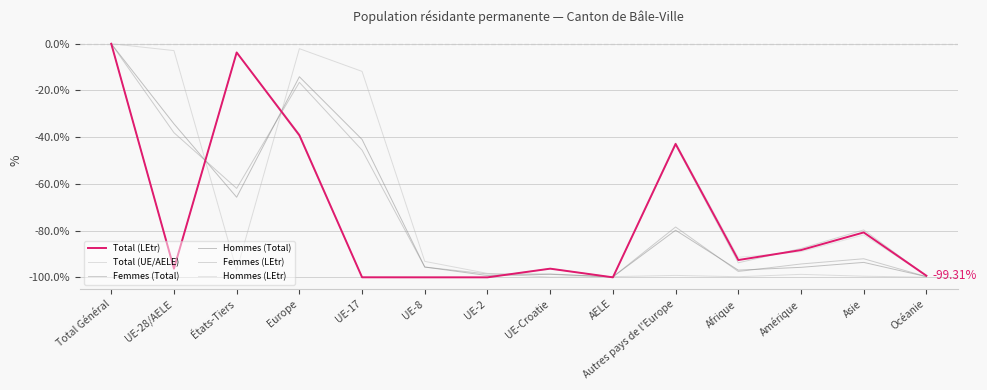

True or false: Femmes (LEtr) and Hommes (Total) intersect in this chart.

True